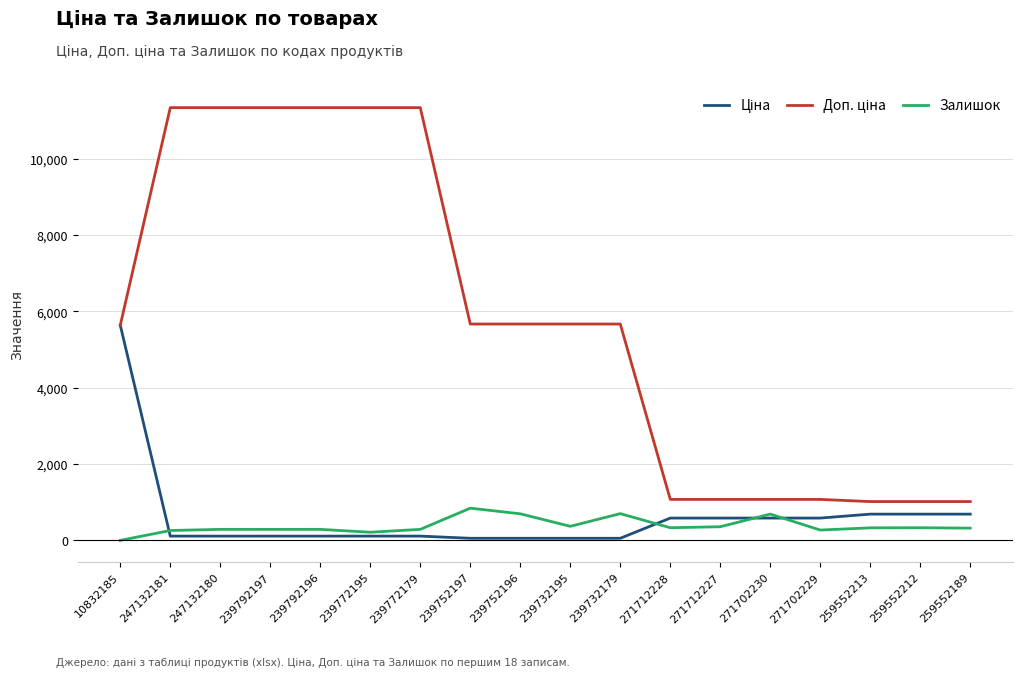

What is the maximum value for Залишок?

845.0